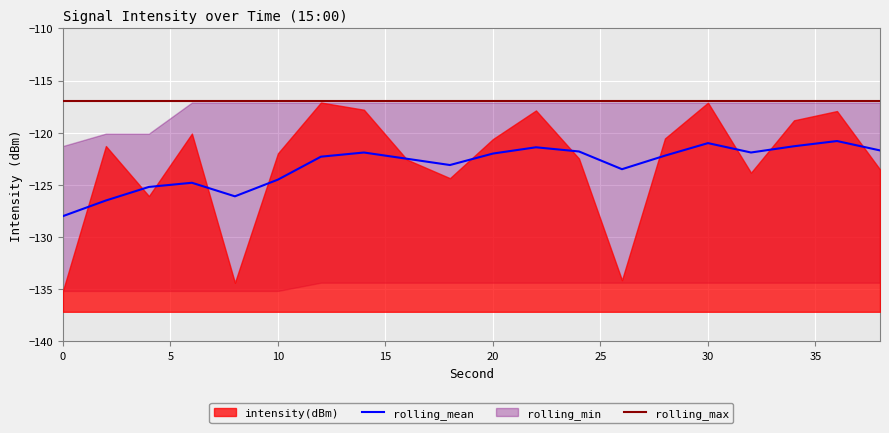

What is the minimum value shown in the chart?

-135.2